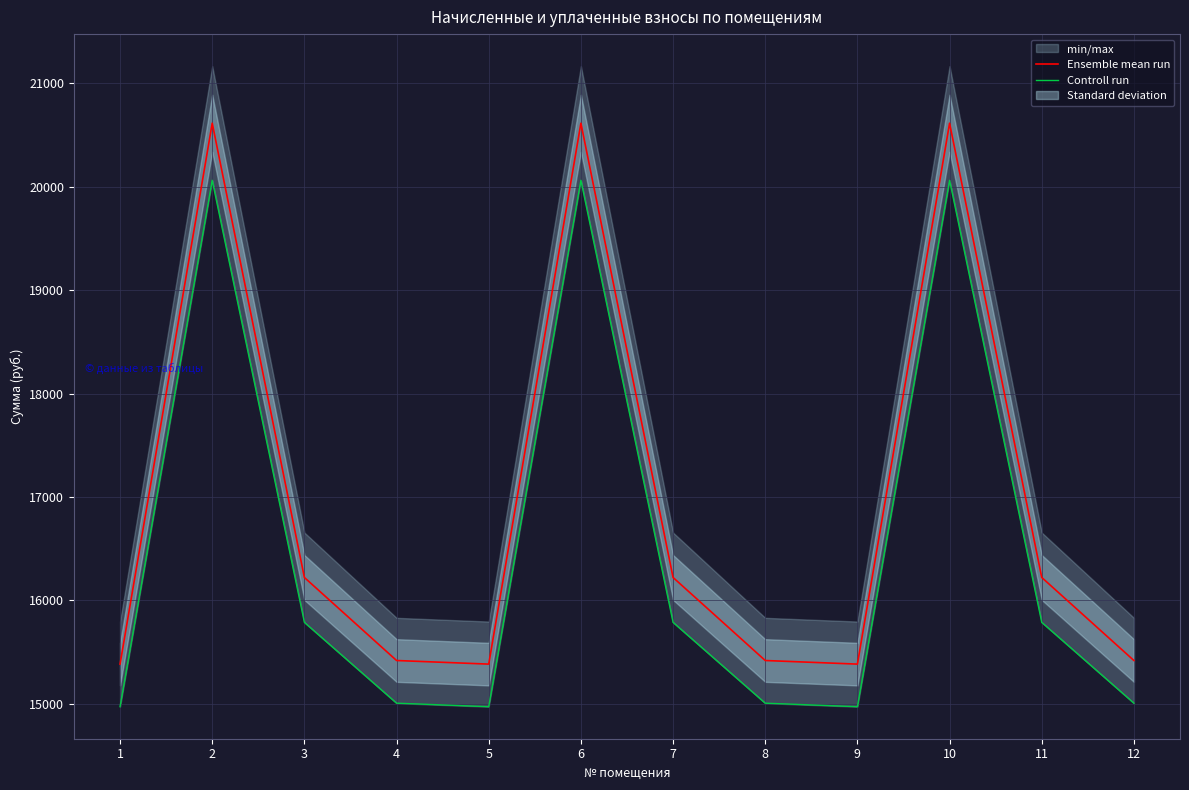

True or false: Ensemble mean run and Controll run intersect in this chart.

False